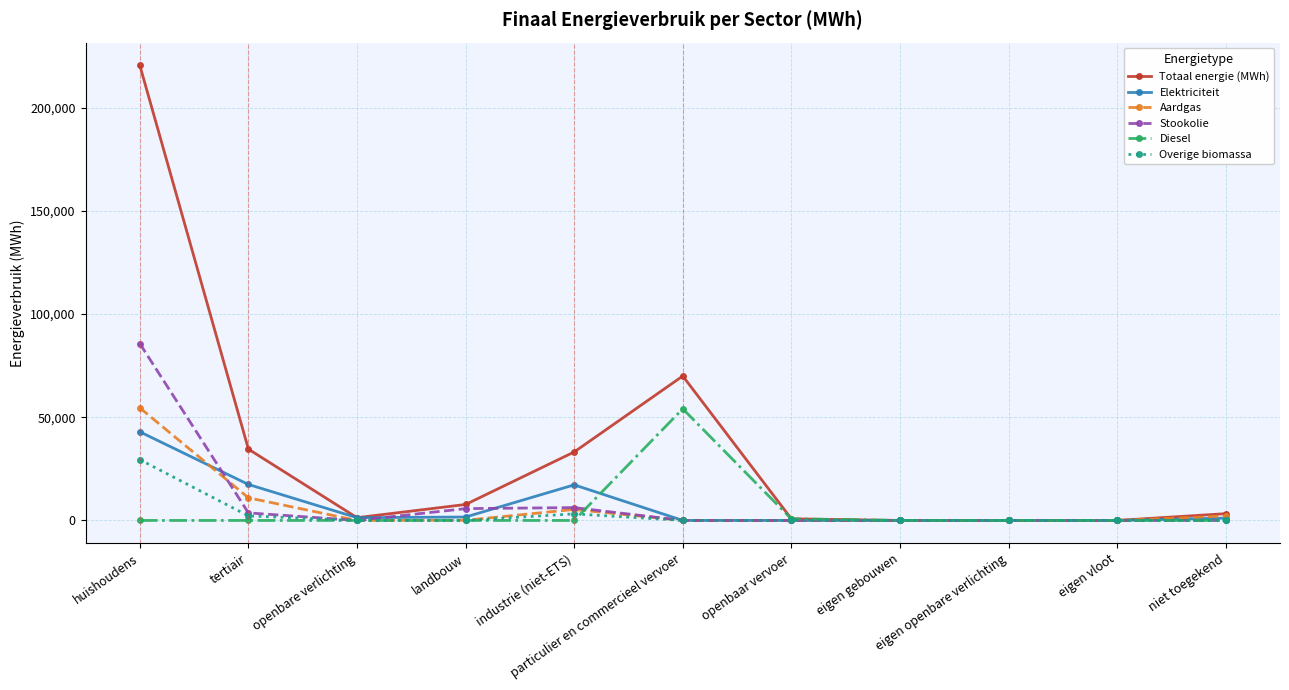

What is the average value of the Diesel series?

4985.9